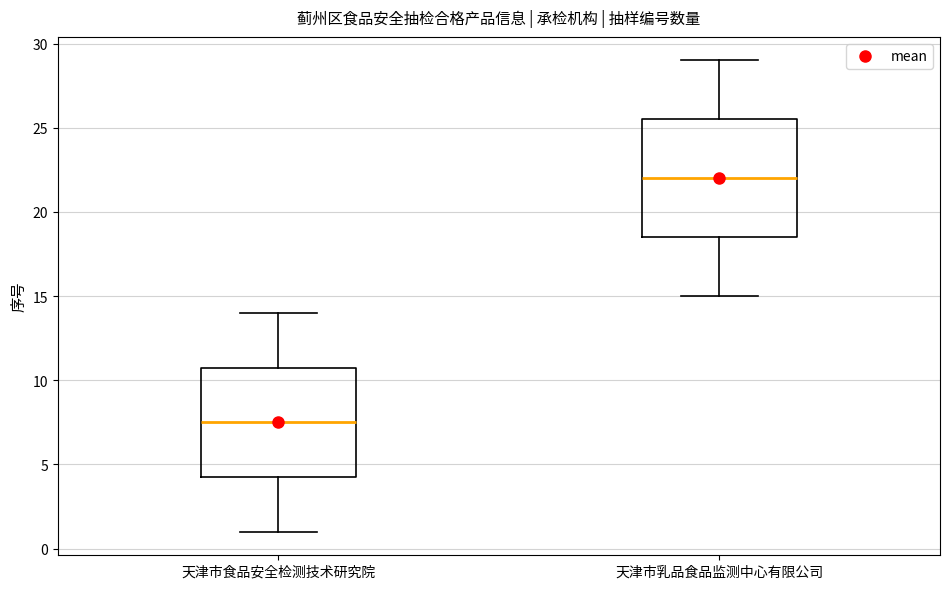

Which box's median line is the highest?

天津市乳品食品监测中心有限公司